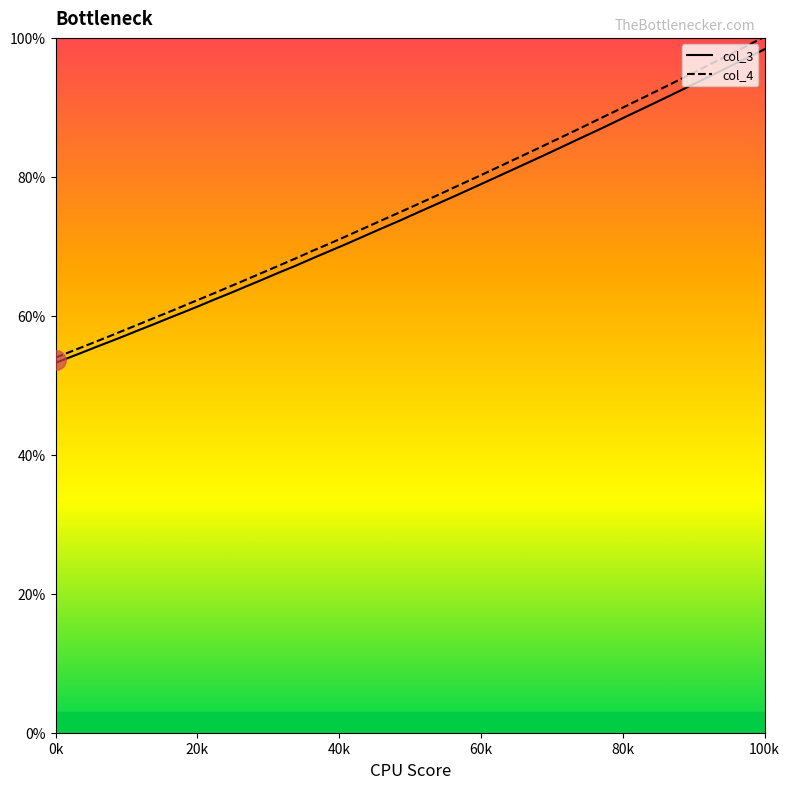

What are all the series names shown in the legend?

col_3, col_4